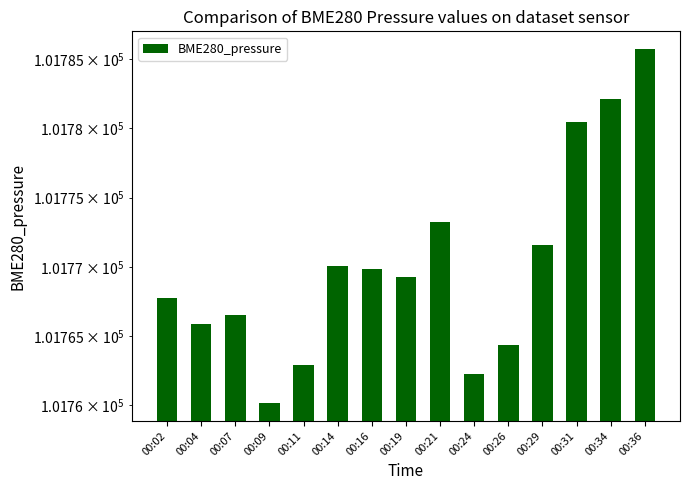

Reading left to right, what are all the values shown in this chart?

00:02=101767.8	00:04=101765.9	00:07=101766.5	00:09=101760.2	00:11=101762.9	00:14=101770.1	00:16=101769.9	00:19=101769.2	00:21=101773.2	00:24=101762.2	00:26=101764.4	00:29=101771.6	00:31=101780.4	00:34=101782.1	00:36=101785.7